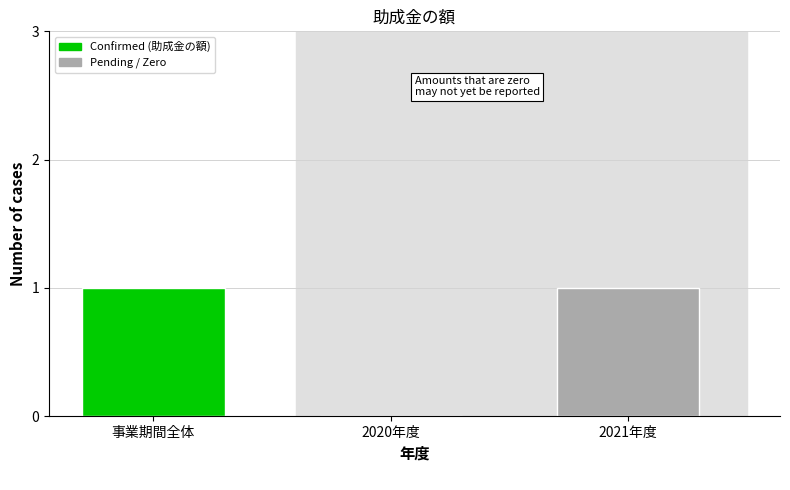

Reading left to right, extract all data points from this chart.

事業期間全体=1	2020年度=0	2021年度=1